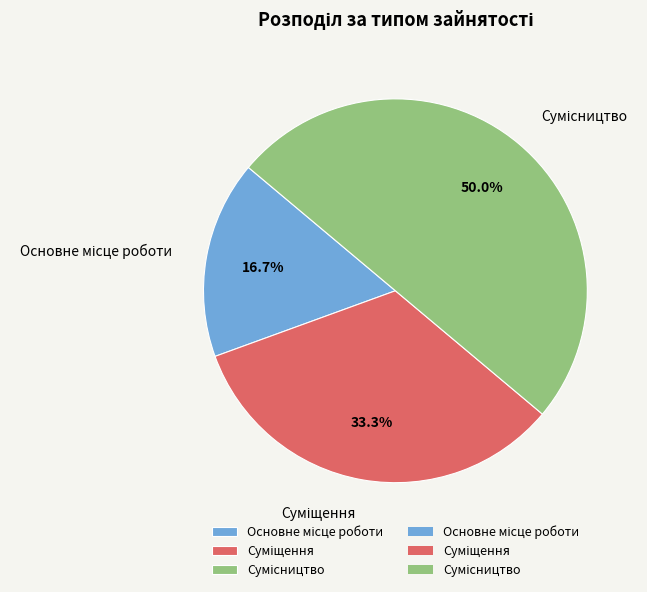

Which slice is the smallest?

Основне місце роботи